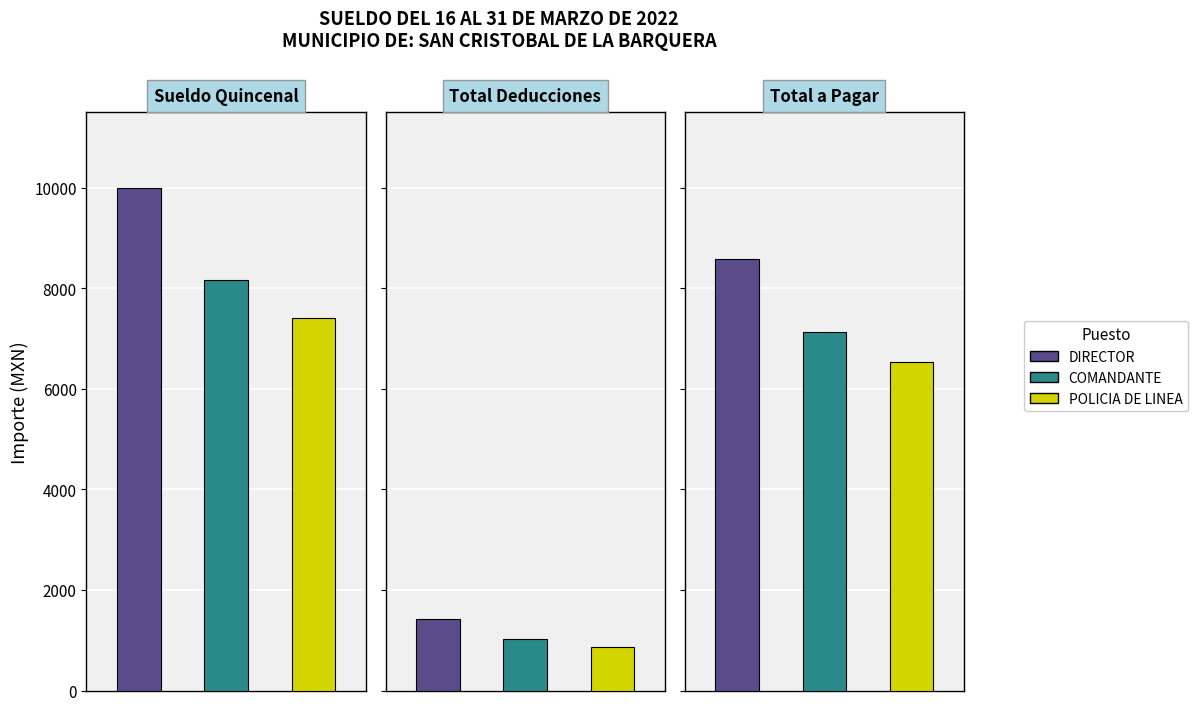

Reading right to left, extract all data points from this chart.

Sueldo Quincenal: 7401.0	8164.0	9993.0
Total Deducciones: 869.8	1032.8	1423.5
Total a Pagar: 6531.2	7131.2	8569.5